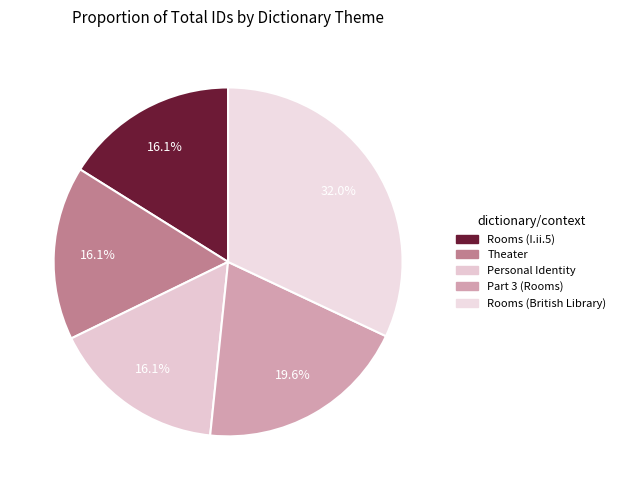

Is Personal Identity the majority of the pie?

No